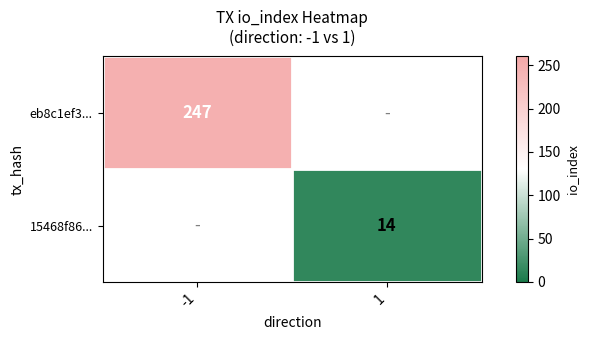

At how many categories does at least one series exceed 105?

1